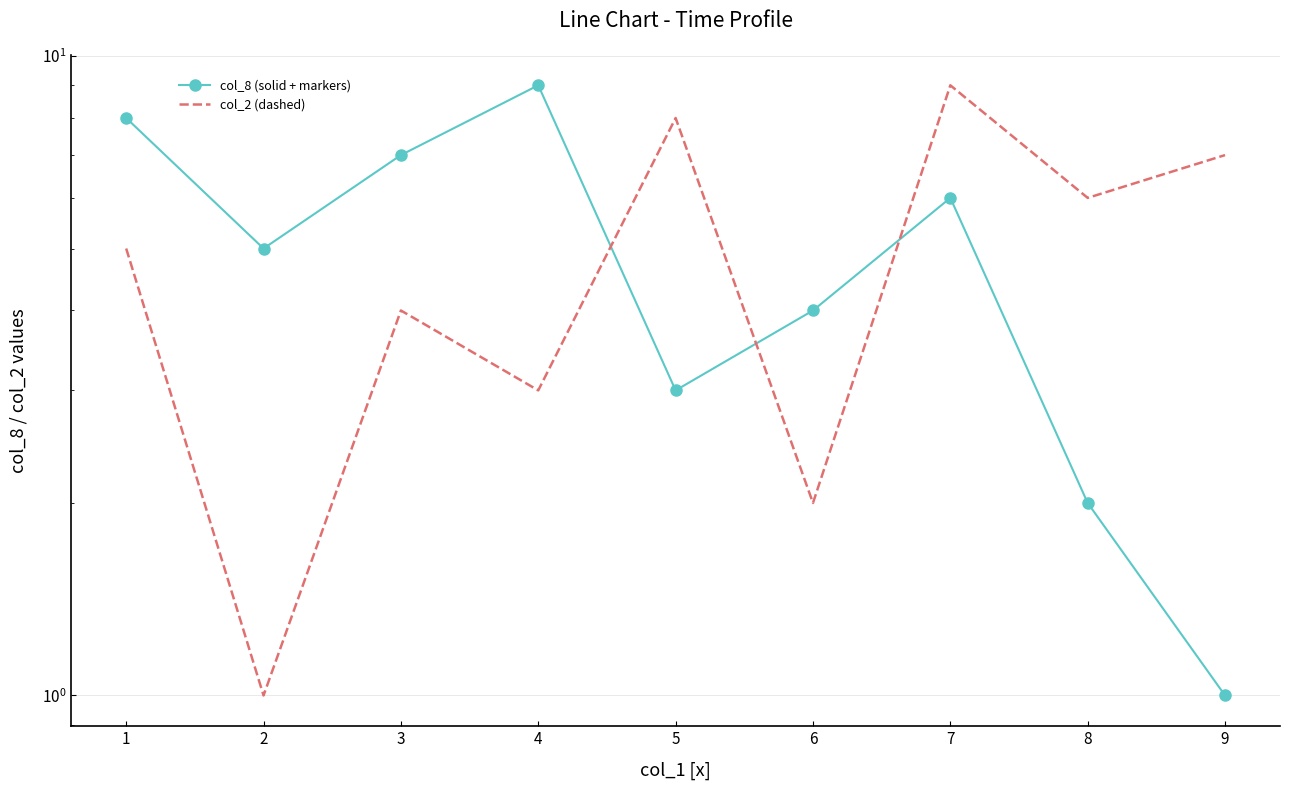

Which series ends up on top after the final intersection of col_2 (dashed) and col_8 (solid + markers)?

col_2 (dashed)